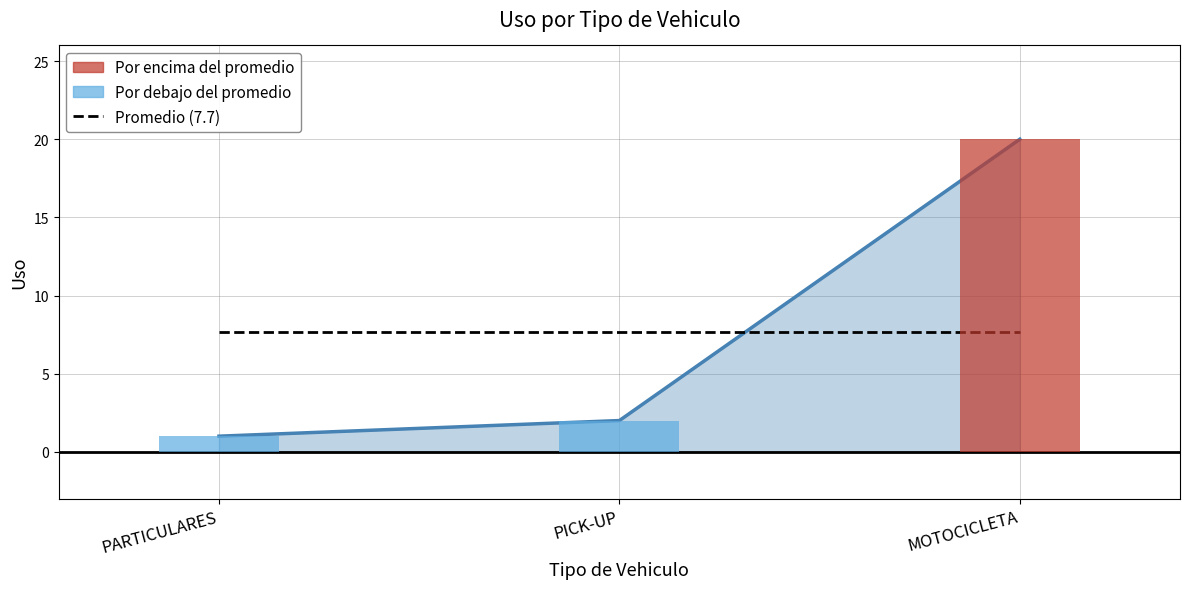

How many data points does each series have?

3